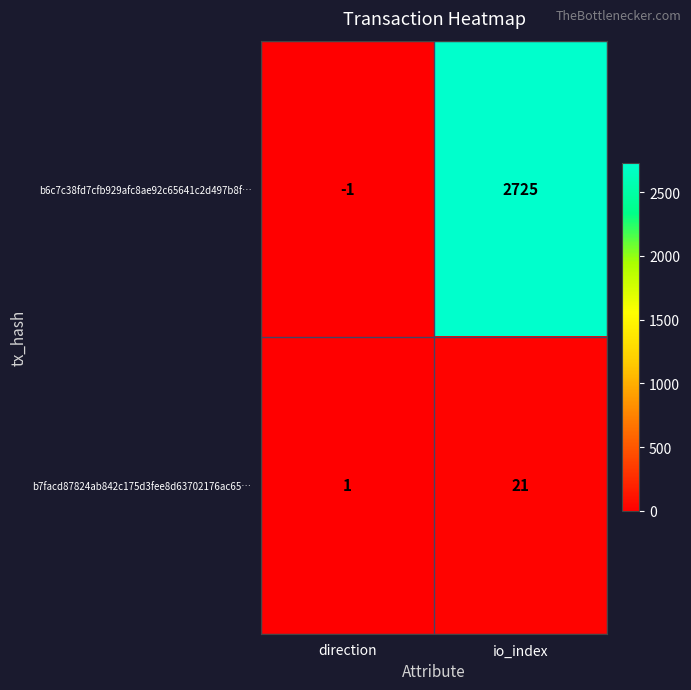

How many data points does each series have?

2